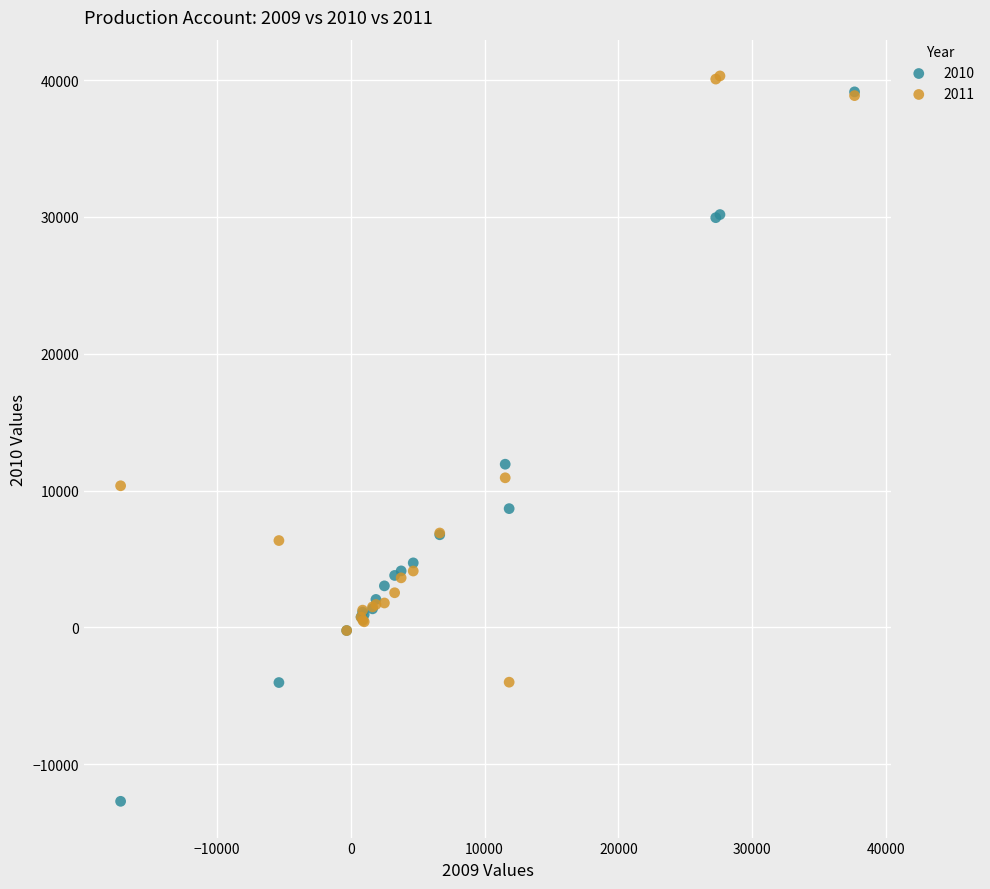

Which series has the largest Y range (max minus min)?

2010